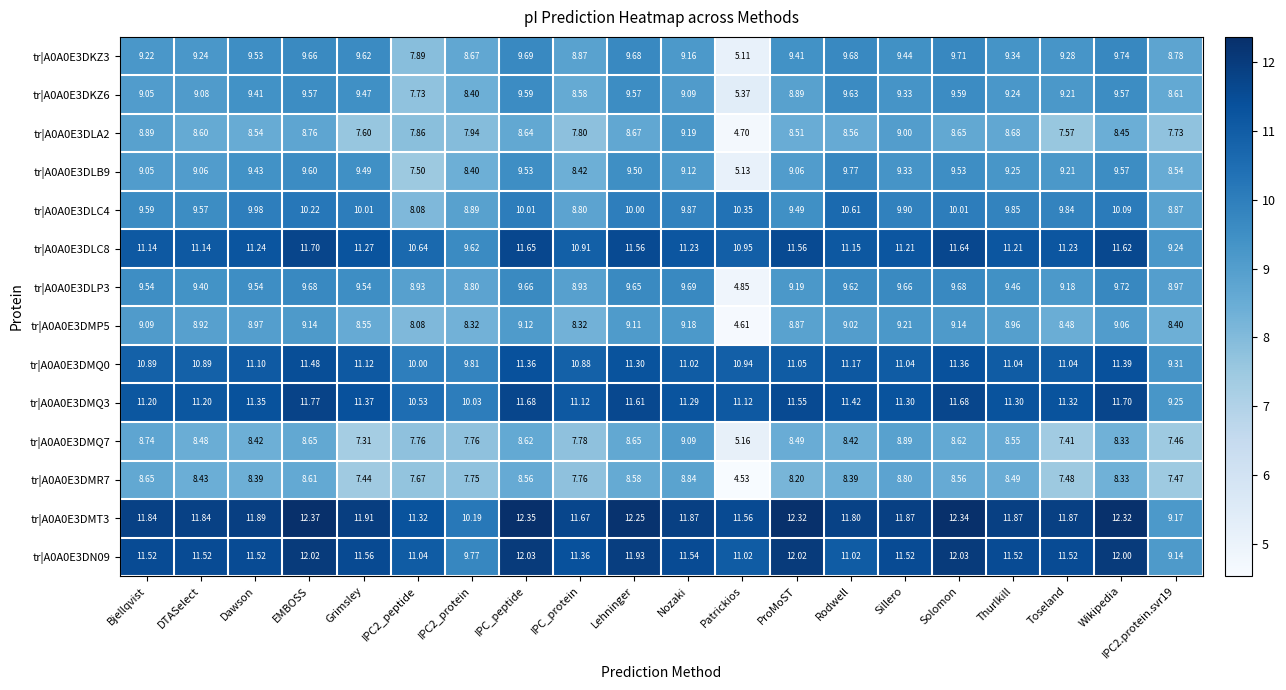

Where is tr|A0A0E3DLA2 nearest to the value 6?

Patrickios